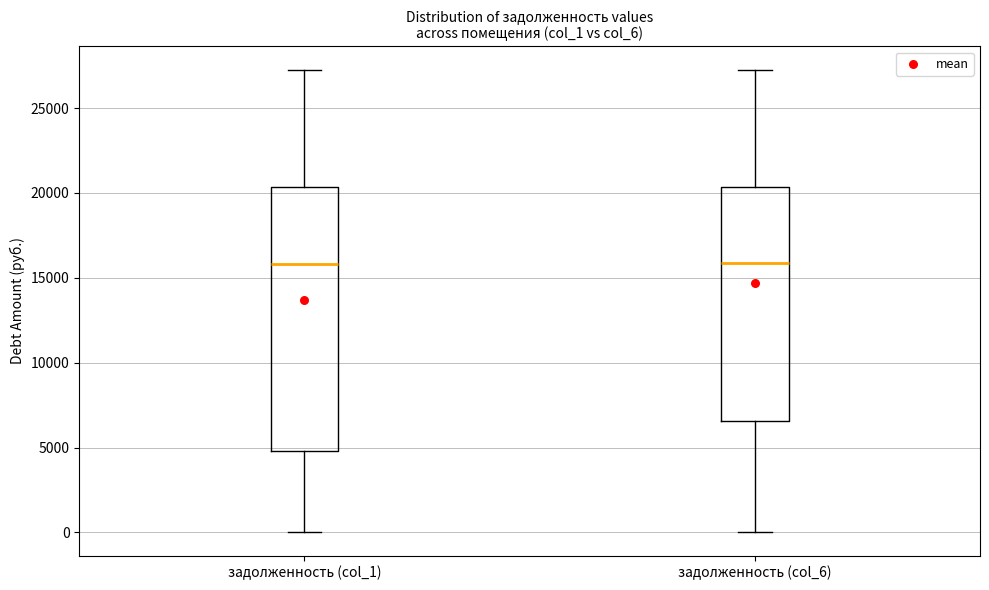

Reading left to right, transcribe this box plot: for each box, give where its median line is, the range the box spans, and where its two whiskers end, as read against the y-axis. The values are not printed on the chart, so give them approximately, as read against the axis.

задолженность (col_1): median 16000, box 5000 to 20500, whiskers 0 to 27500
задолженность (col_6): median 16000, box 6500 to 20500, whiskers 0 to 27500